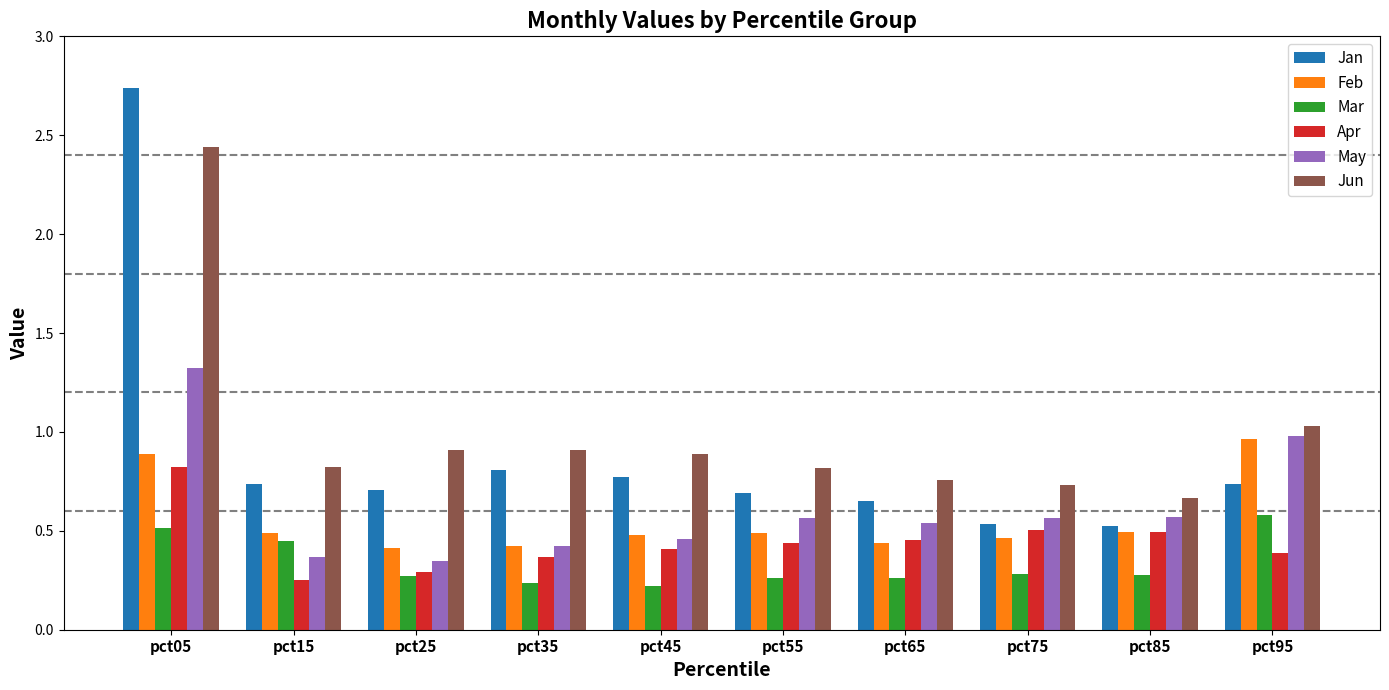

The Feb series shows 0.9 at pct85. True or false?

False